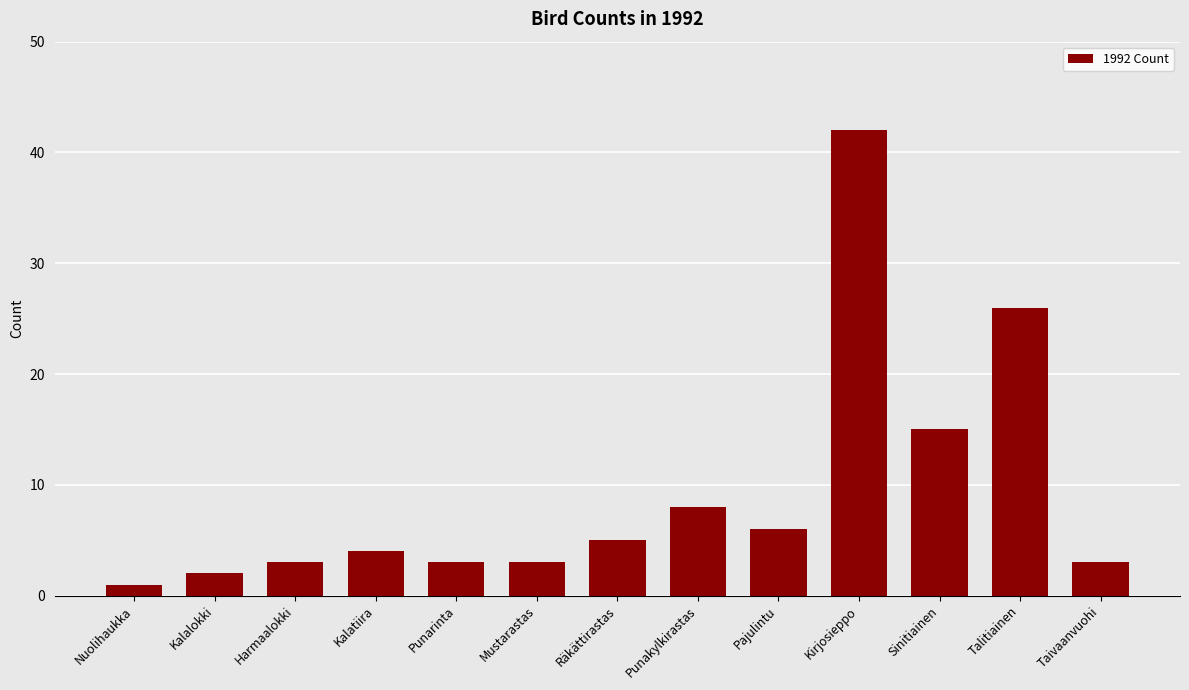

What is the value of the 4th bar from the left?

4